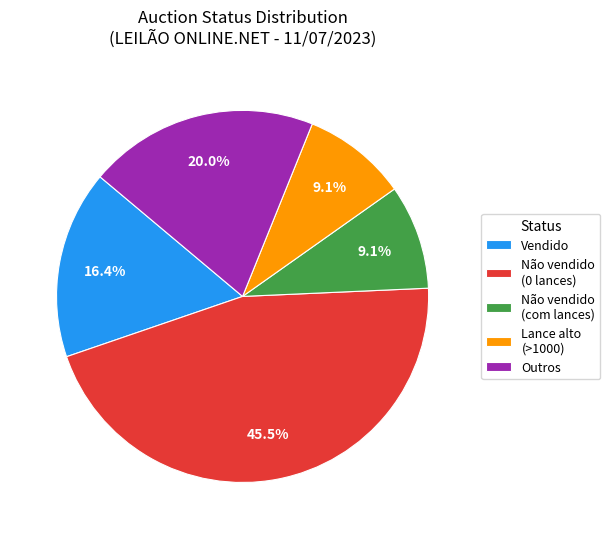

What is the ratio of the value at Não vendido (0 lances) to the value at Não vendido (com lances)?

5.0